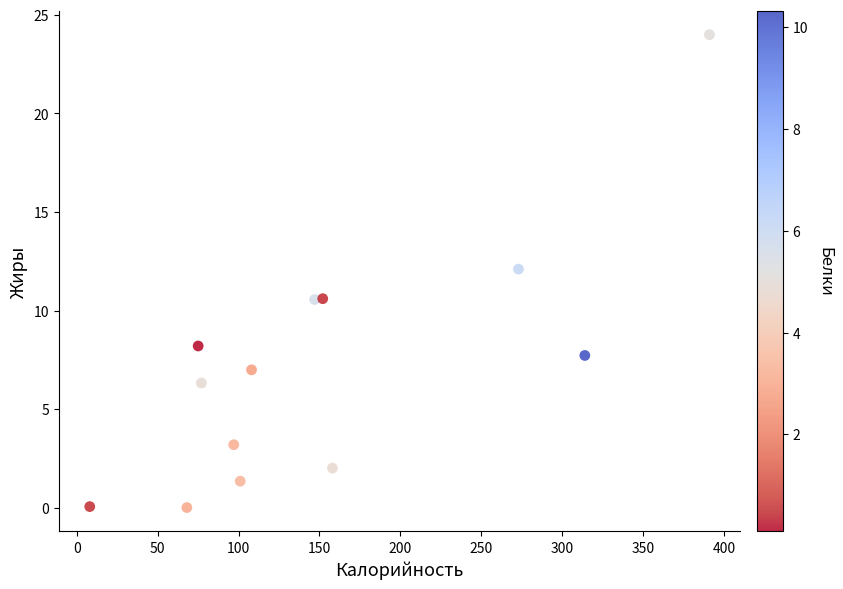

What is the range of Y values (max minus min)?

24.0